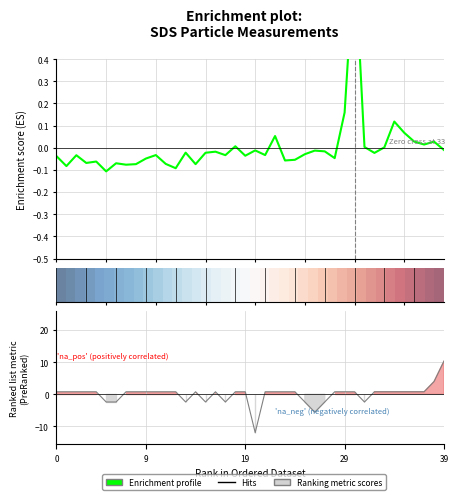

What is the difference between the second highest and second lowest values in the Signal series?

9.6